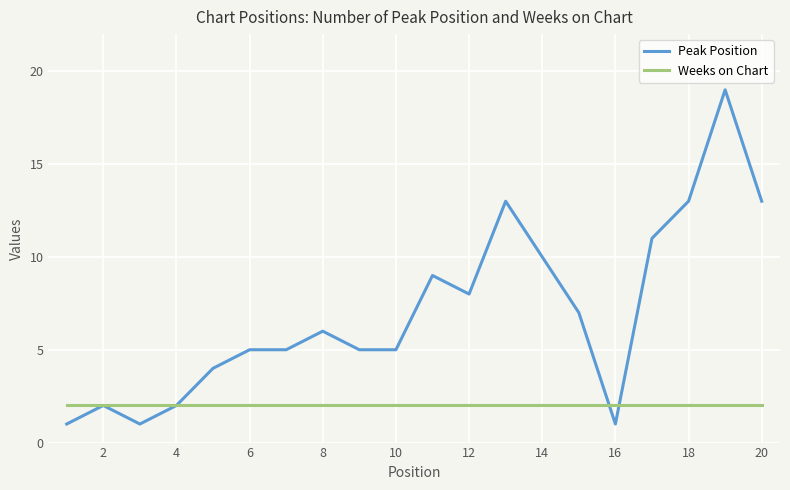

List the series in order of their peak value, highest first.

Peak Position, Weeks on Chart